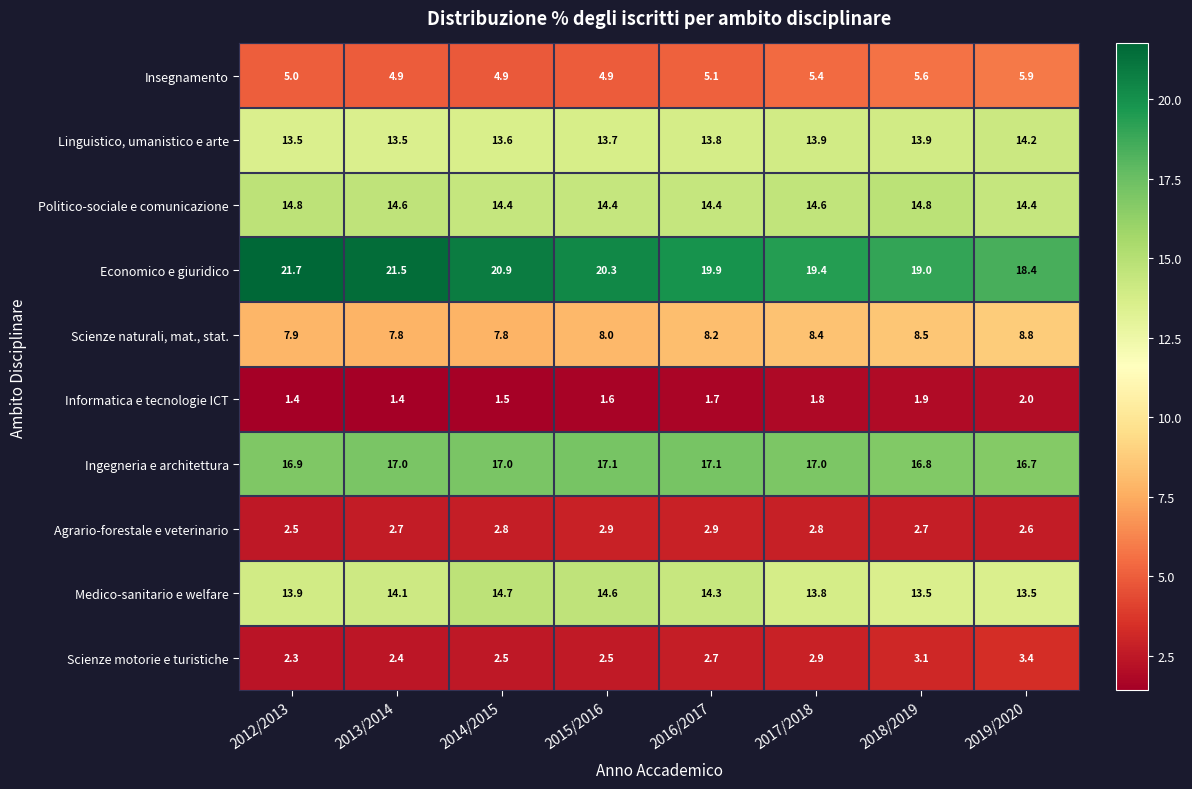

At which label does Ingegneria e architettura reach its minimum?

2019/2020